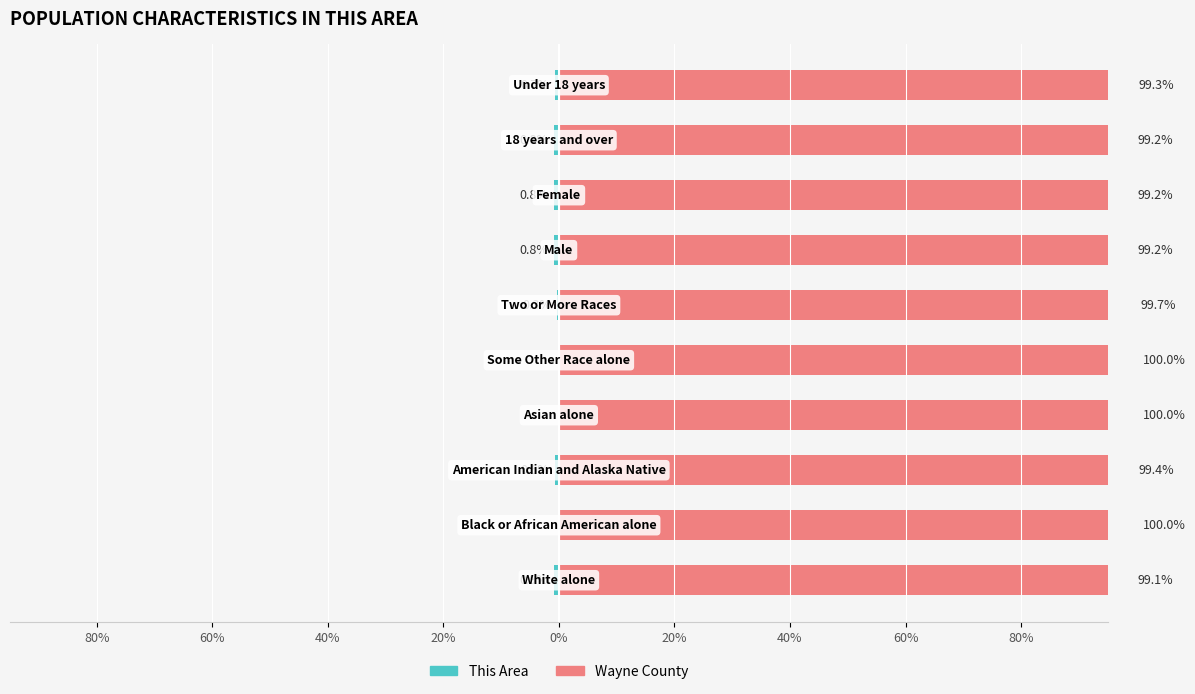

What is the sum of the Wayne County values at 40% and 20%?

198.9